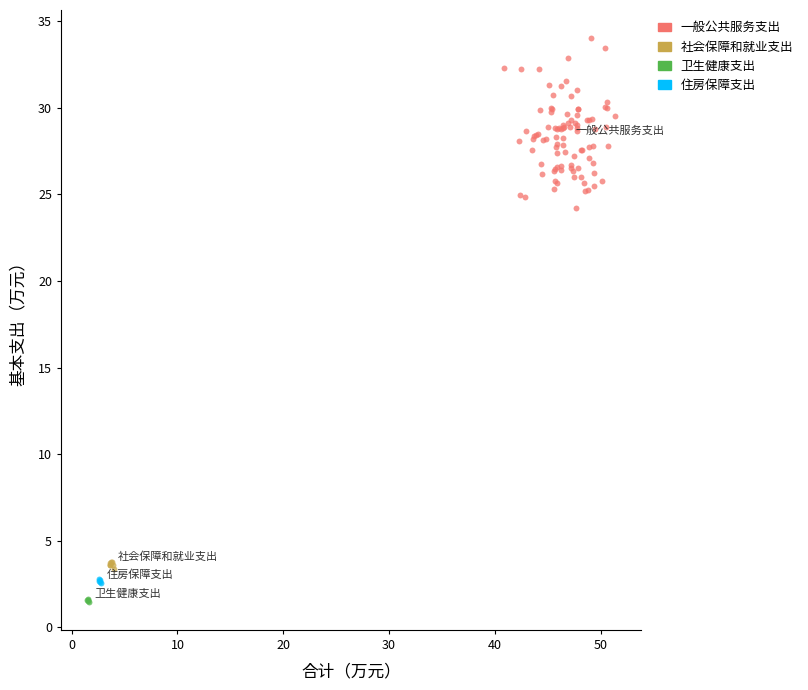

Which series has the widest spread of Y values?

一般公共服务支出